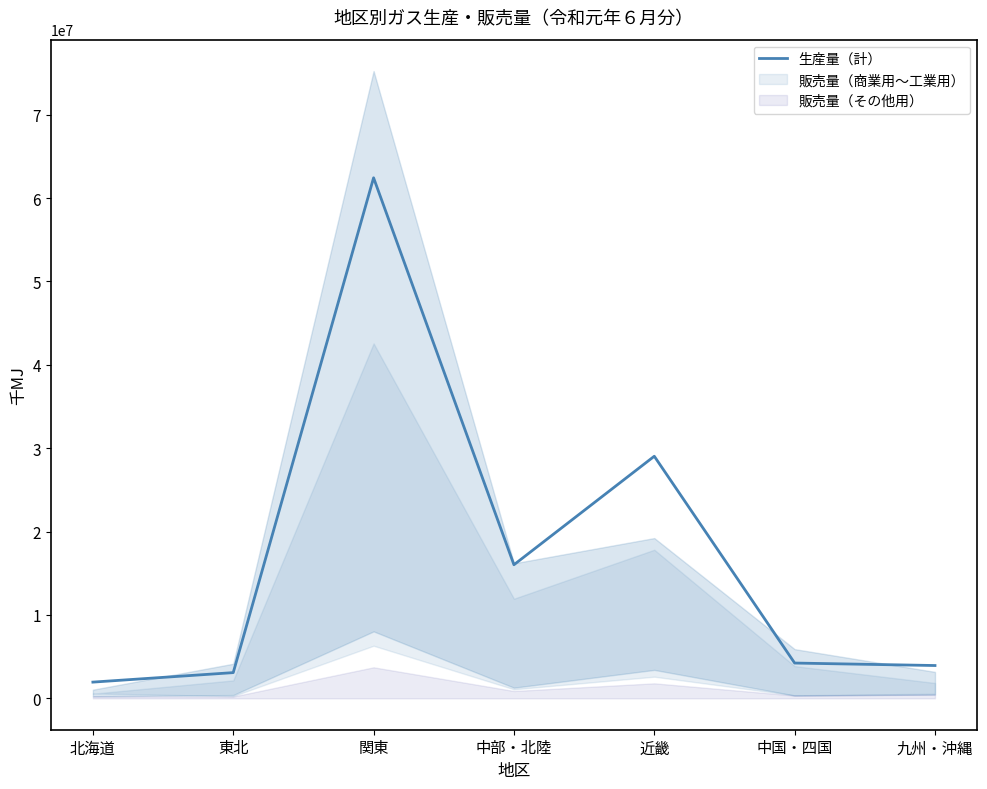

How many series are shown in this chart?

1